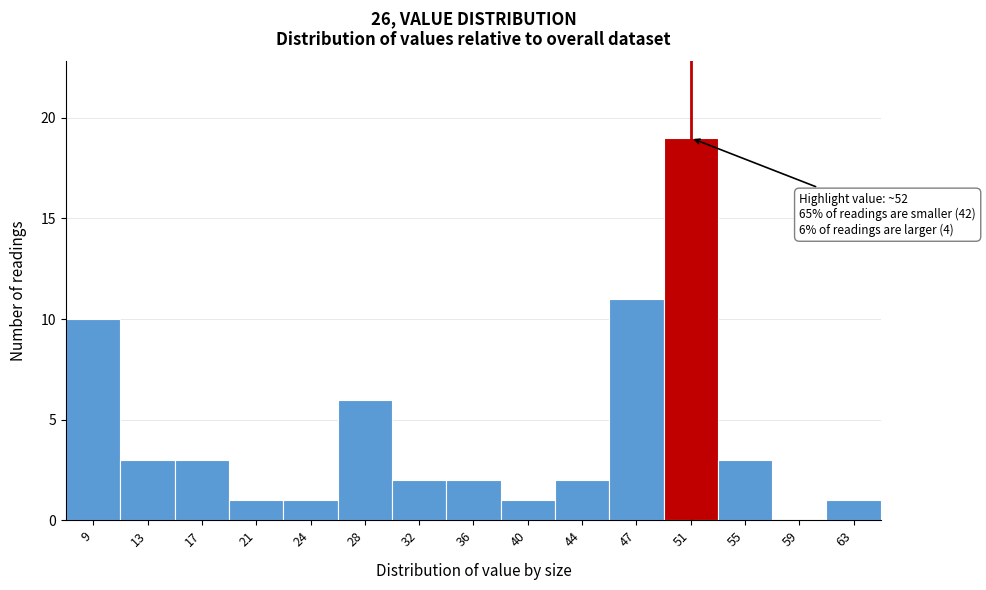

Reading left to right, extract all data points from this chart.

9=10	13=3	17=3	21=1	24=1	28=6	32=2	36=2	40=1	44=2	47=11	51=19	55=3	59=0	63=1